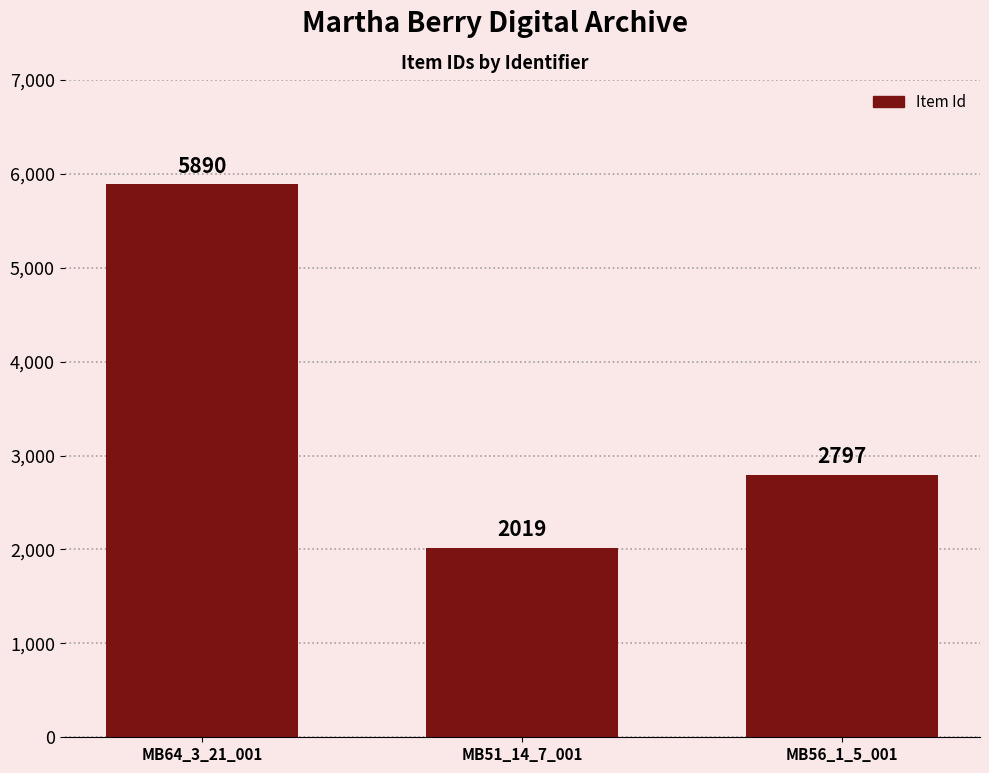

What is the maximum value shown in the chart?

5890